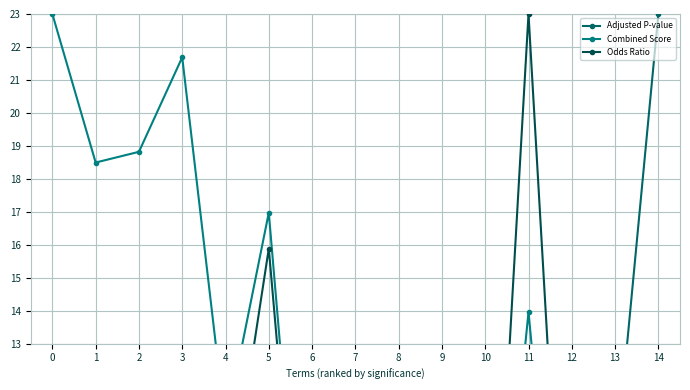

Which category has the highest value across all series?

14